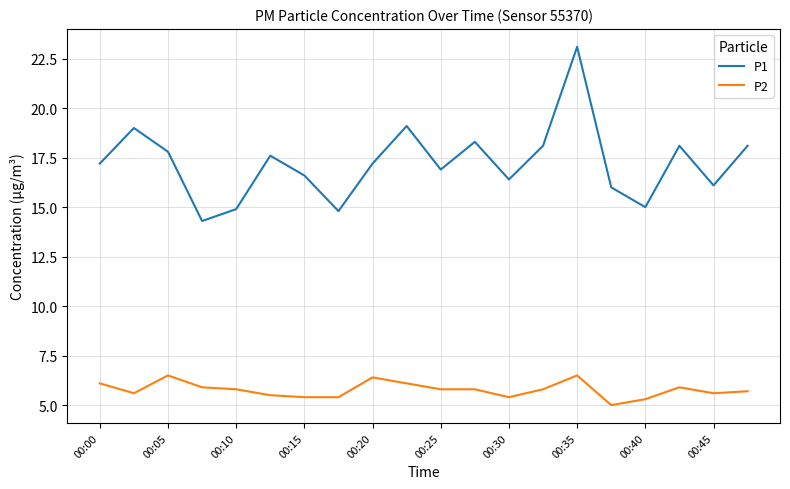

Which series has the largest range (max minus min)?

P1